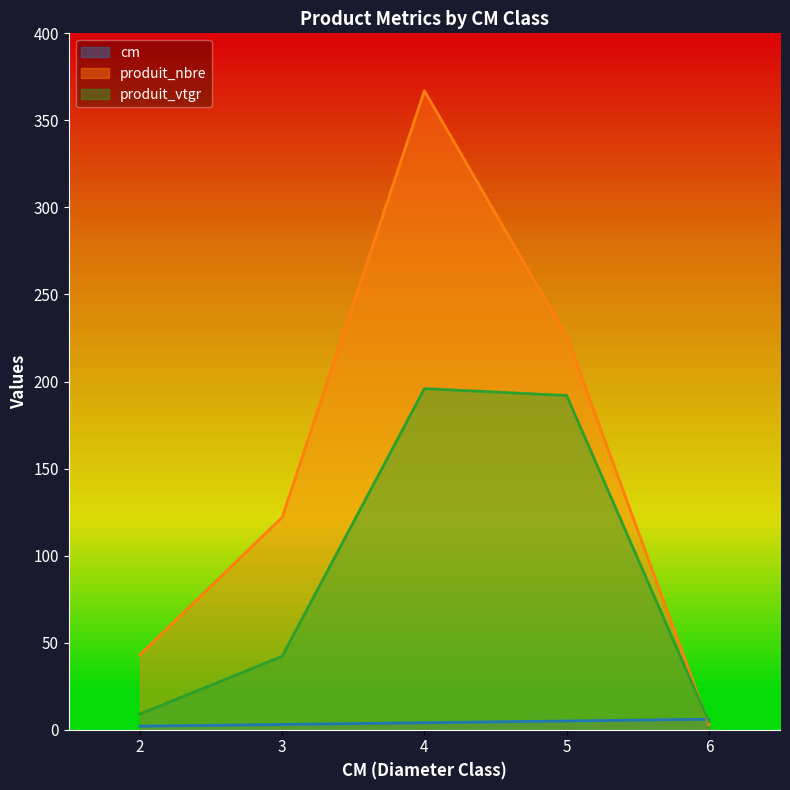

What is the sum of the produit_vtgr values at 4 and 2?

204.9